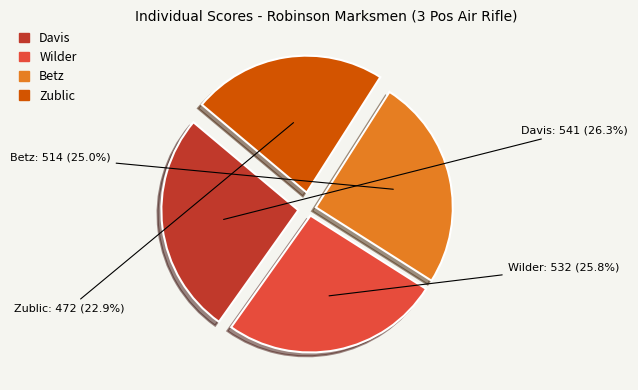

Count the number of slices in the pie.

4